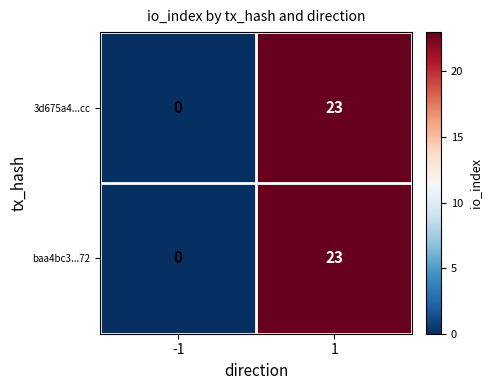

What is the sum of the baa4bc3...72 values at 1 and -1?

23